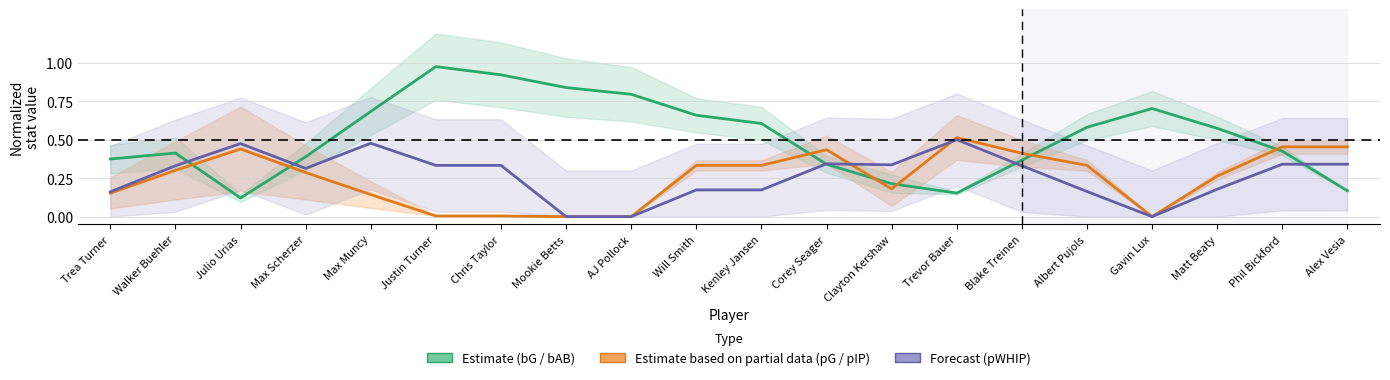

What is the average value of the Estimate based on partial data (pG) series?

0.3